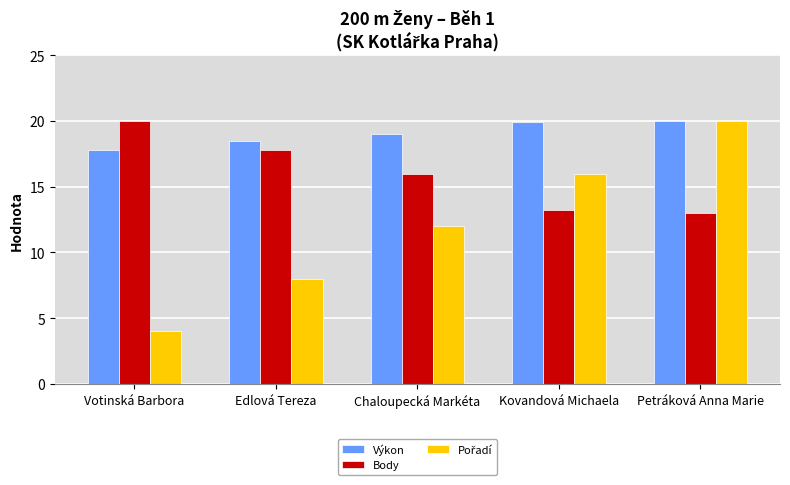

What position from the right is Chaloupecká Markéta?

3